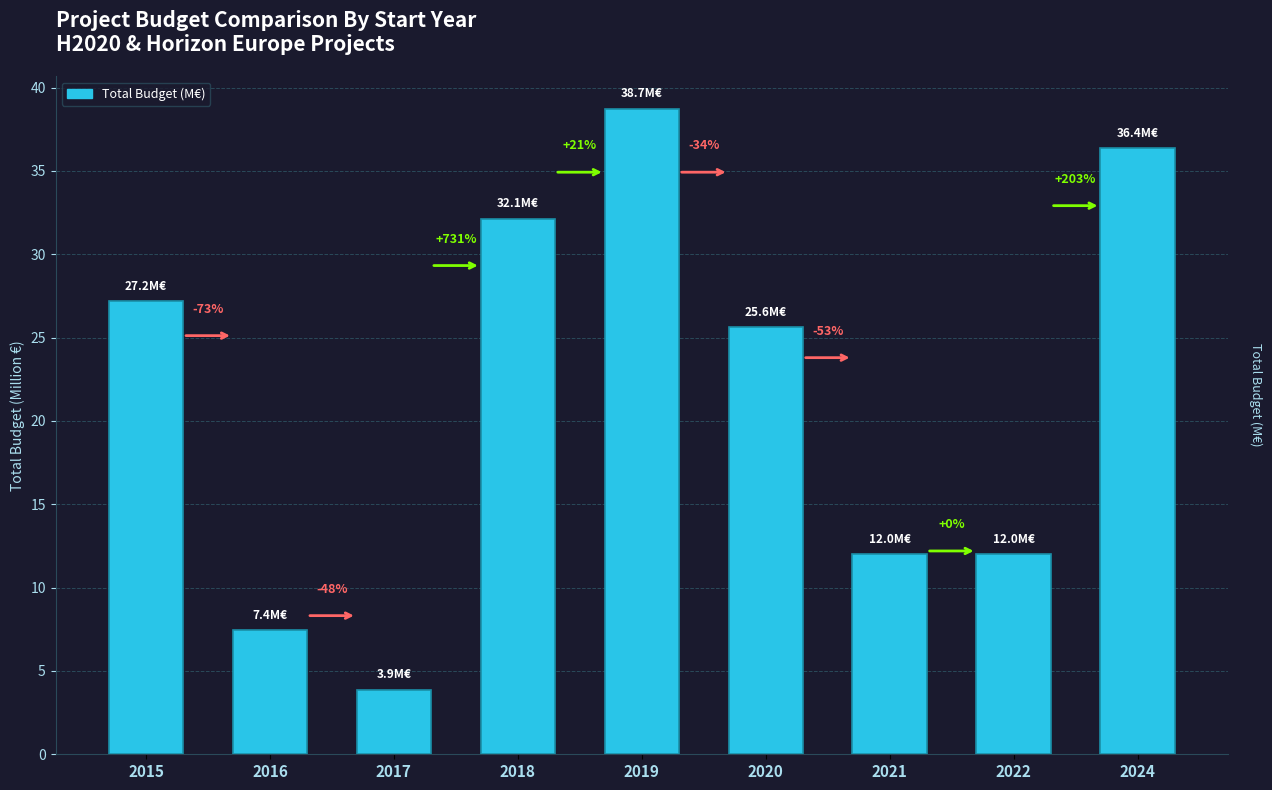

Which category has the highest value across all series?

2019